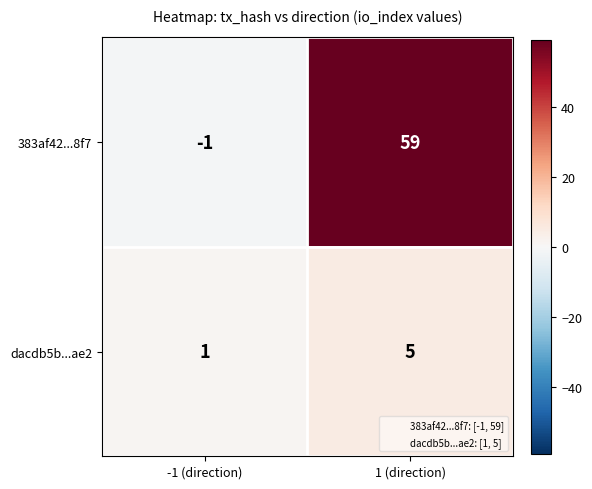

Reading left to right, transcribe all the data shown in this chart.

383af42...8f7: -1 (direction)=-1	1 (direction)=59
dacdb5b...ae2: -1 (direction)=1	1 (direction)=5